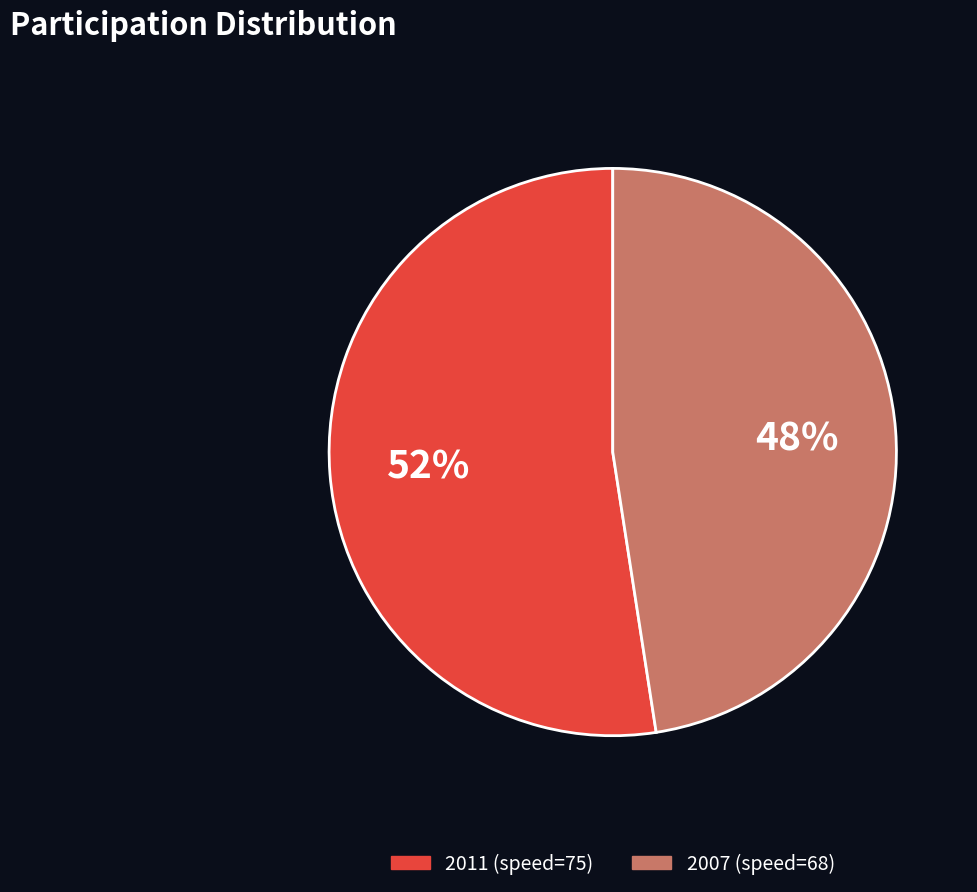

Count the number of slices in the pie.

2